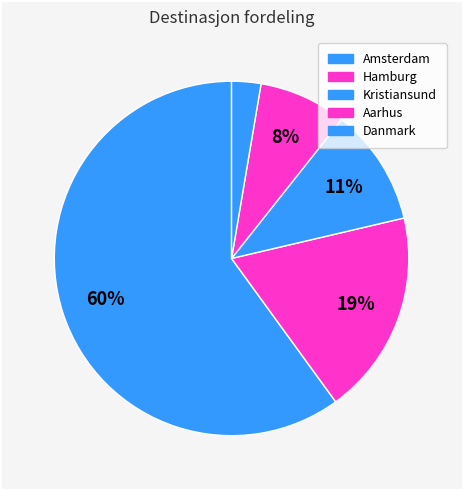

To the nearest percent, what is the average slice percentage?

20%